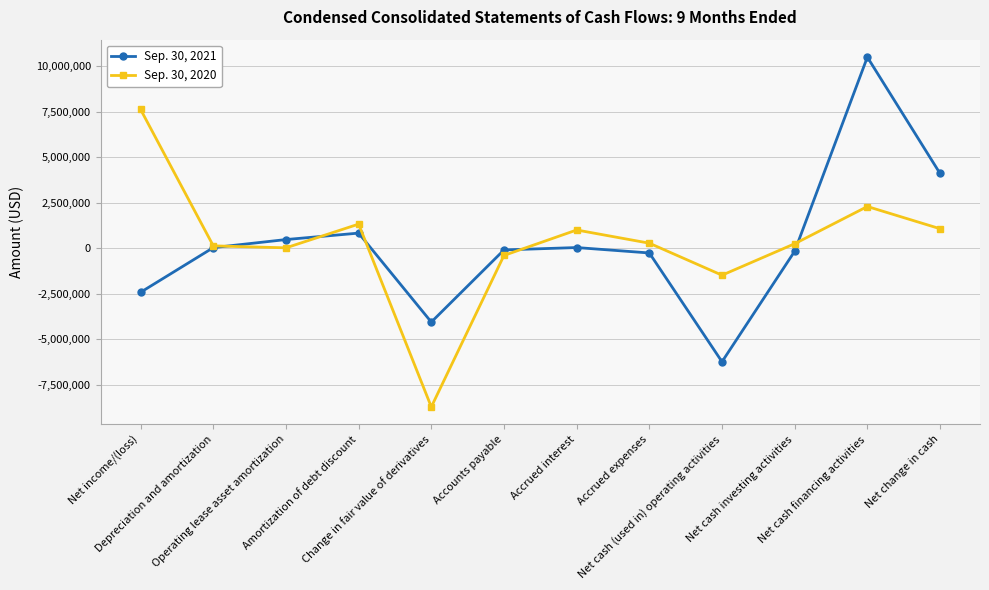

True or false: Sep. 30, 2020 has more than 0 points higher than both neighbors.

True